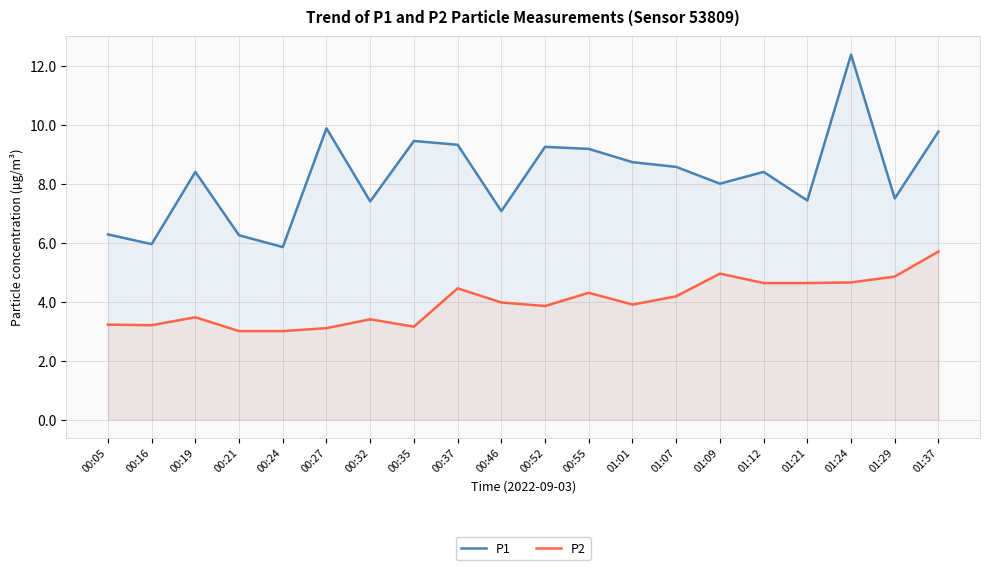

What is the total value across all series at 00:05?

9.5